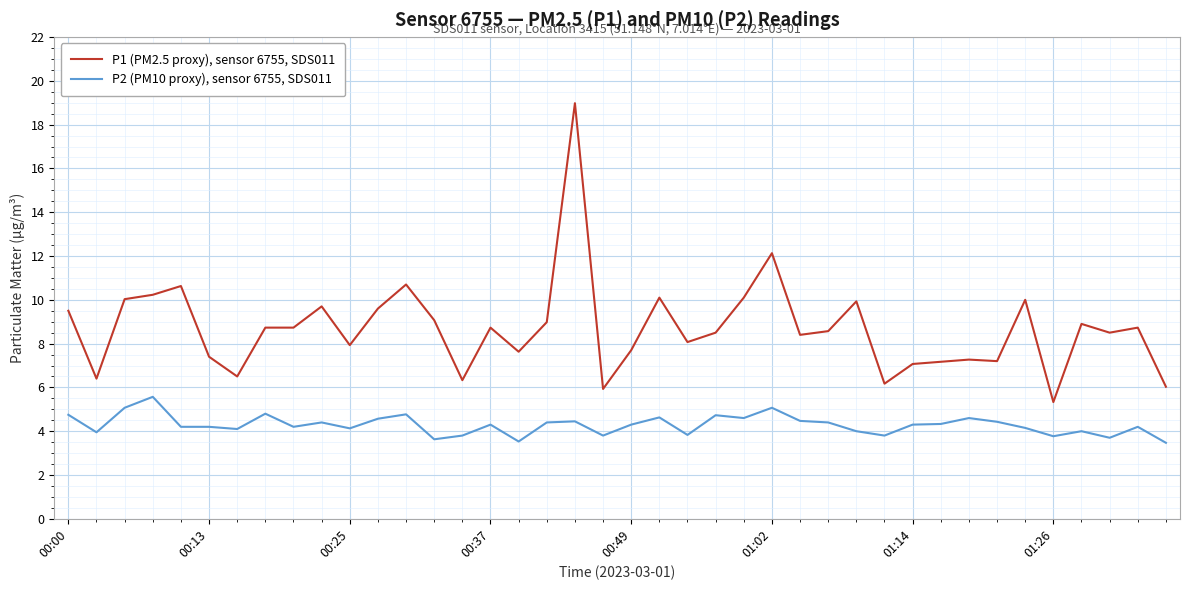

True or false: P1 (PM2.5 proxy), sensor 6755, SDS011 and P2 (PM10 proxy), sensor 6755, SDS011 cross at least once.

False